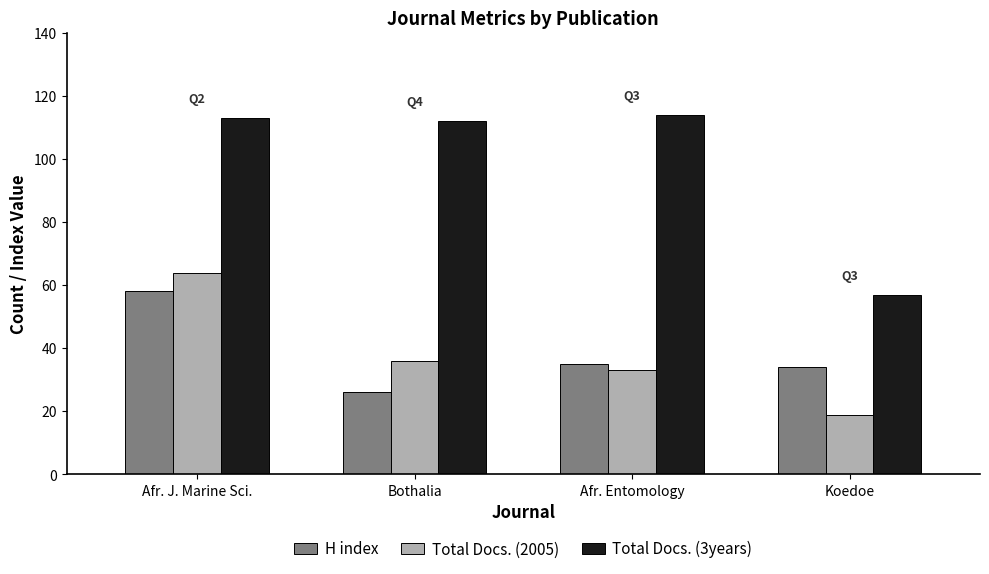

Which series has the largest range (max minus min)?

Total Docs. (3years)